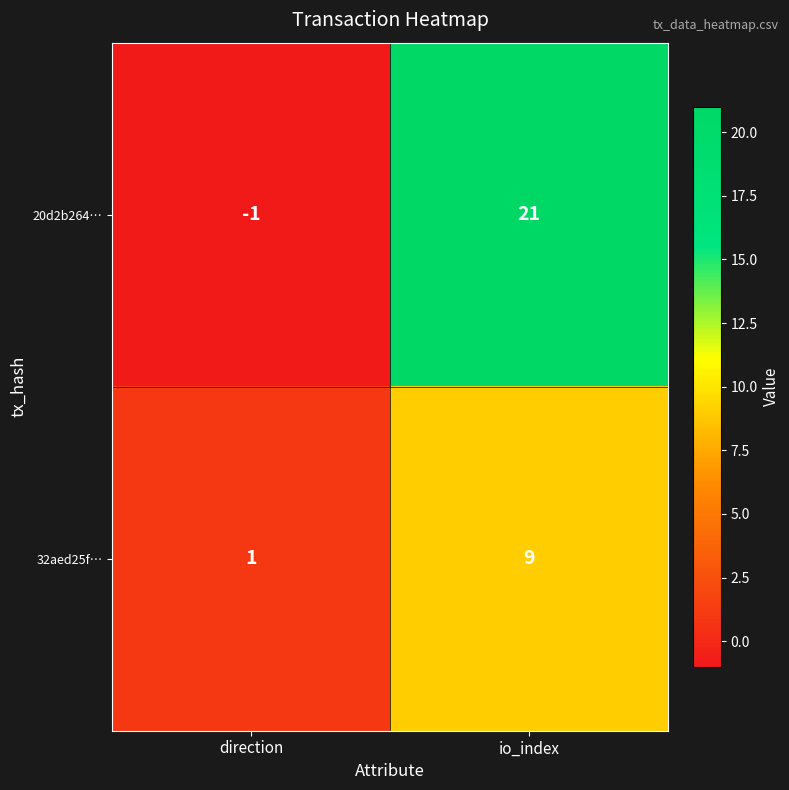

Which label corresponds to the smallest value in the chart?

direction